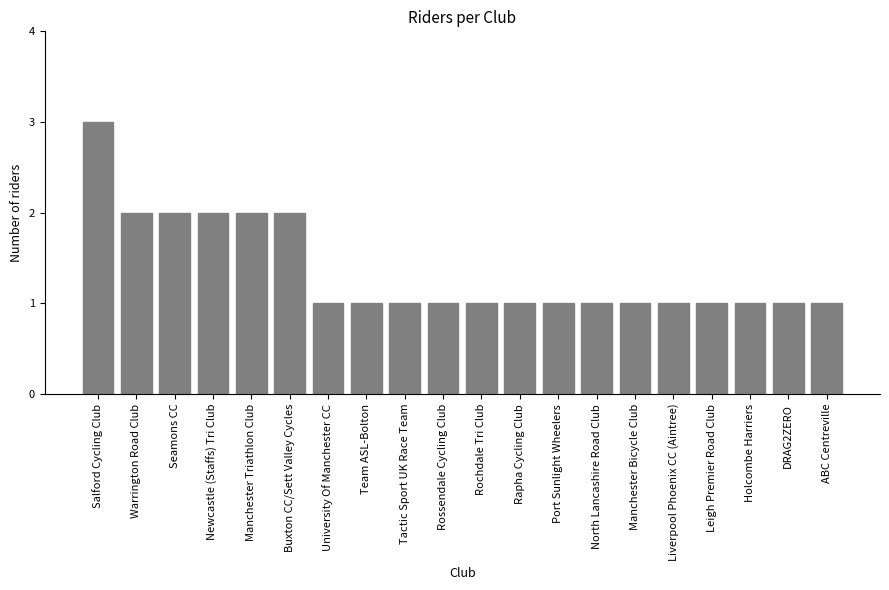

What is the label of the 6th bar from the left?

Buxton CC/Sett Valley Cycles